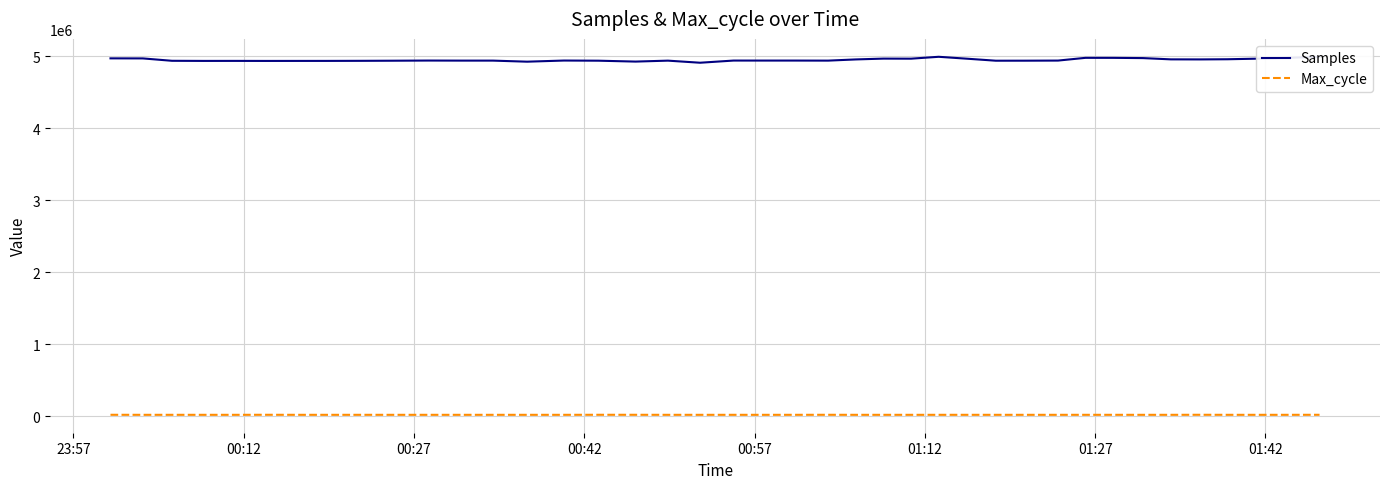

Rank the series by their average value, from highest to lowest.

Samples, Max_cycle